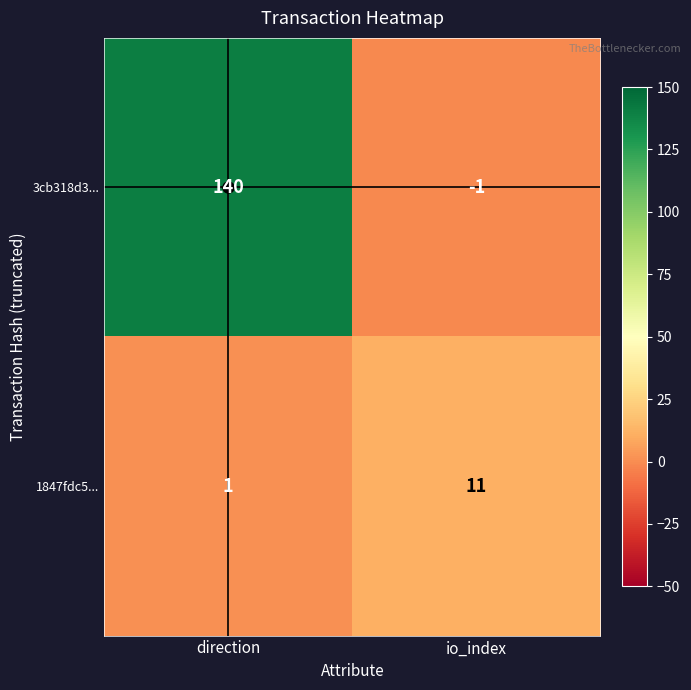

Where is 3cb318d3... nearest to the value 69?

io_index